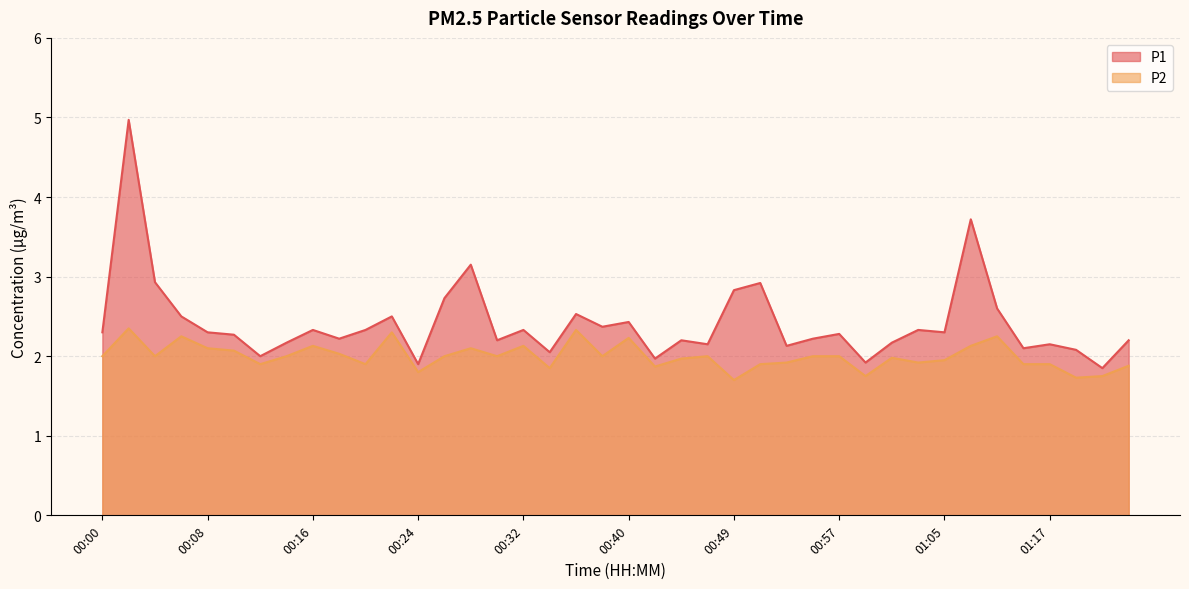

What is the lowest value of the P1 series?

1.9